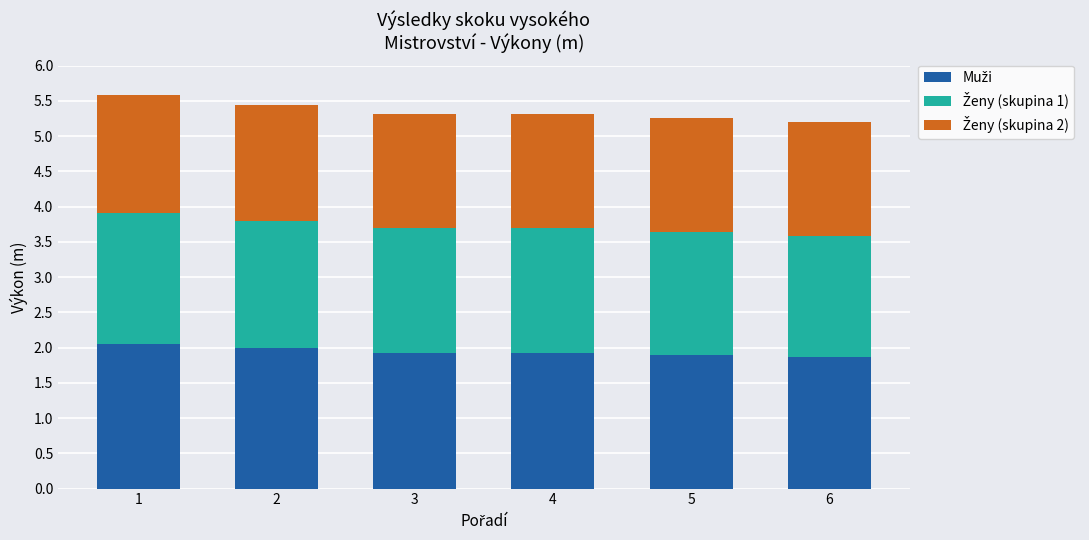

List the labels in order of Ženy (skupina 2) value, largest first.

1, 2, 3, 4, 5, 6